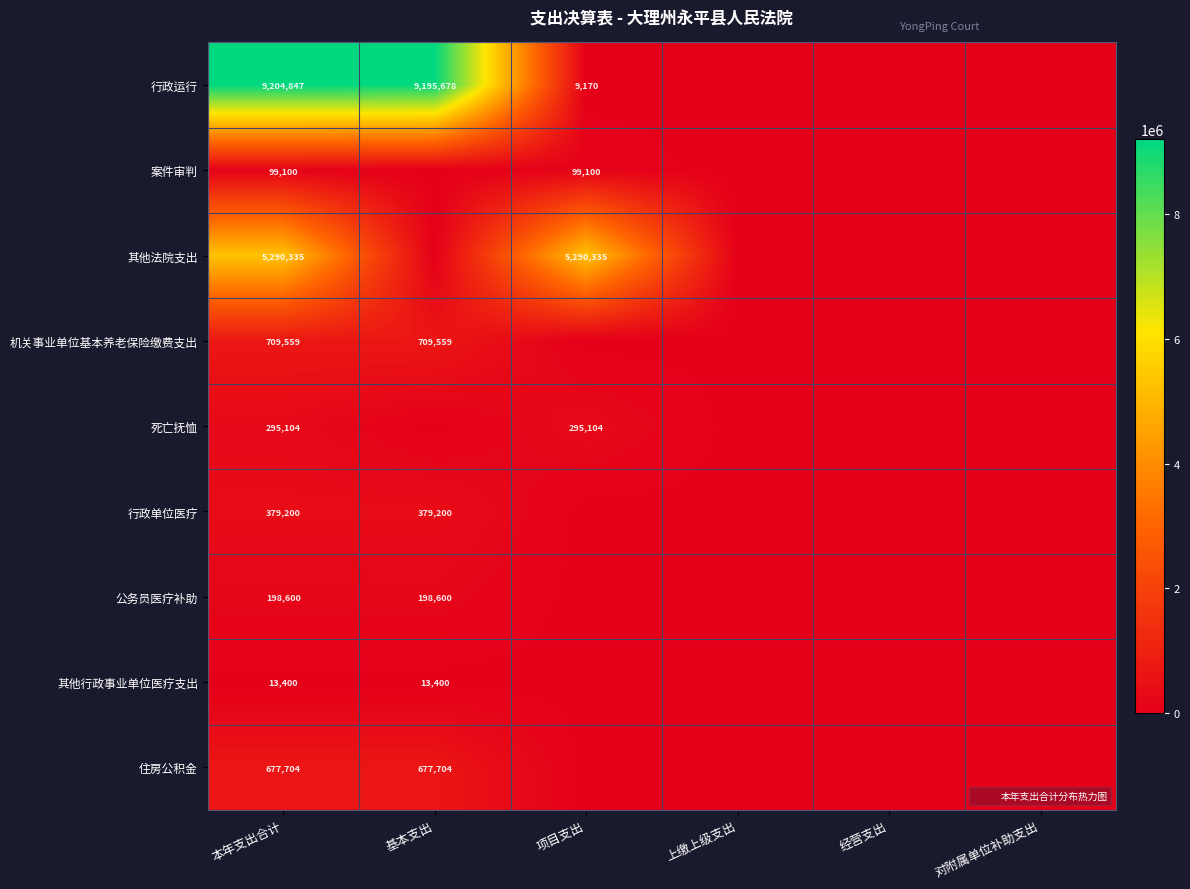

Which series has the widest spread of values?

行政运行